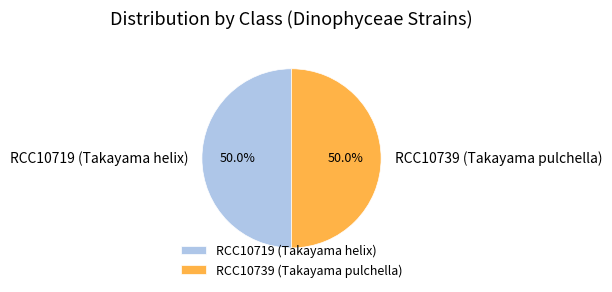

Combined, do RCC10739 (Takayama pulchella) and RCC10719 (Takayama helix) account for over 50%?

Yes